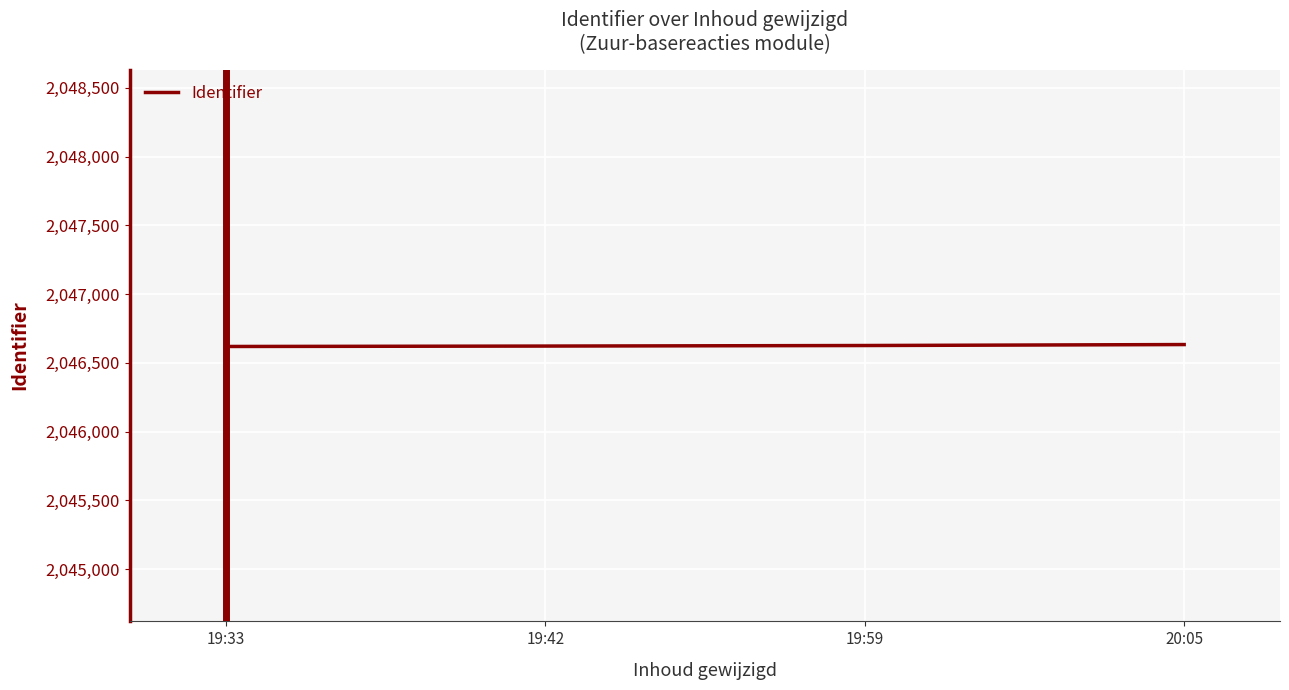

What is the minimum value shown in the chart?

2046619